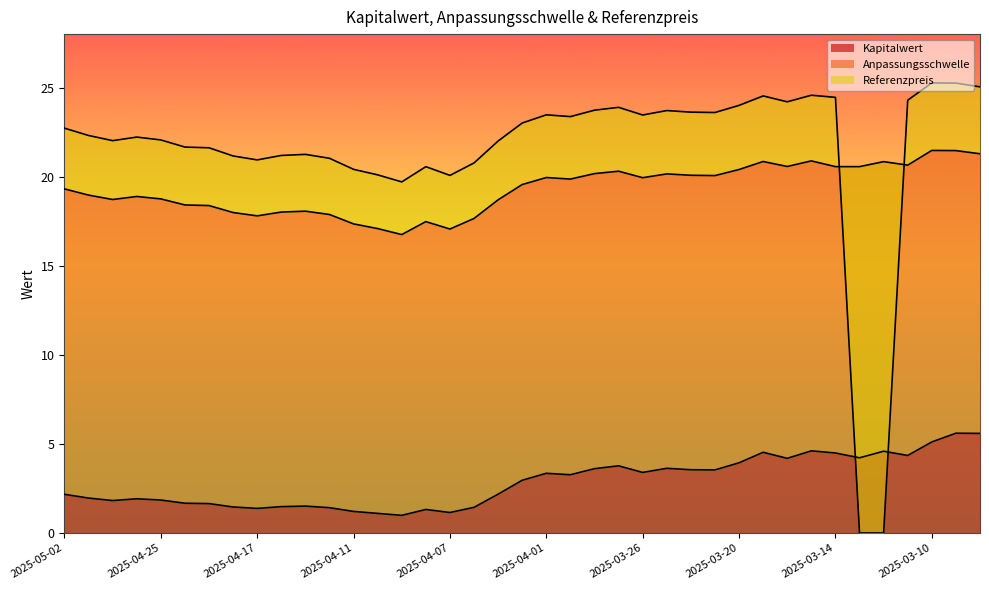

At which category is the sum across all series the highest?

2025-03-07